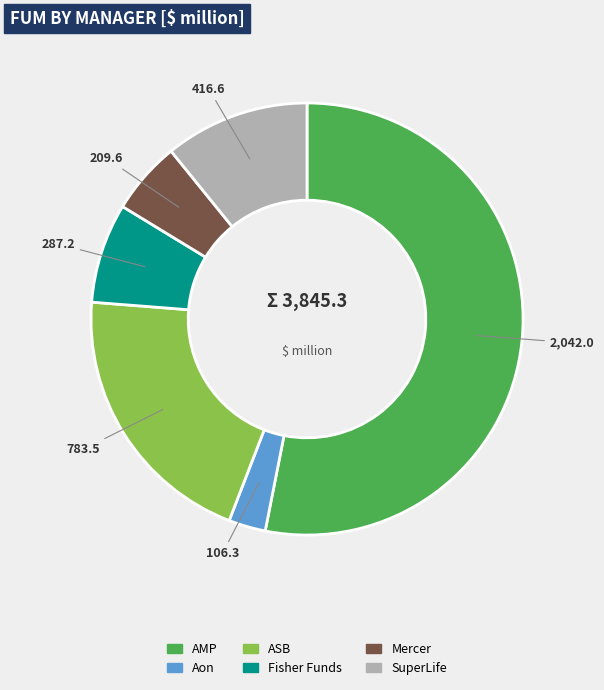

The Fisher Funds slice represents 7% of the pie. True or false?

True